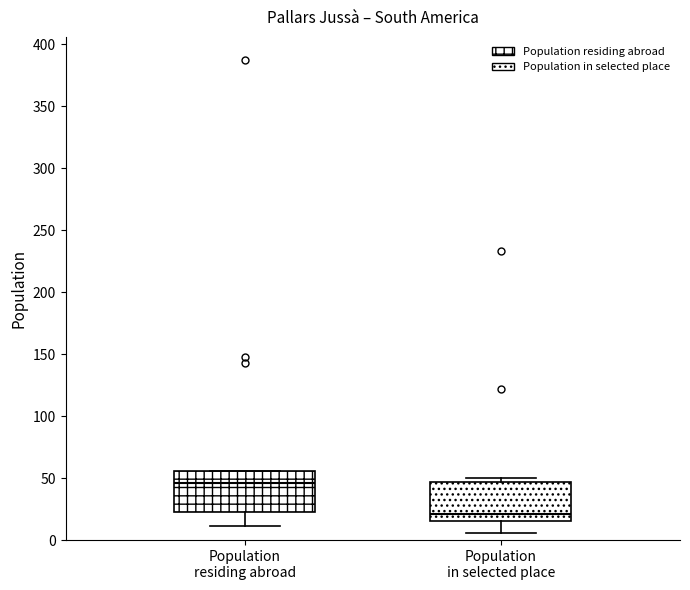

Which box's median line is the highest?

Population residing abroad